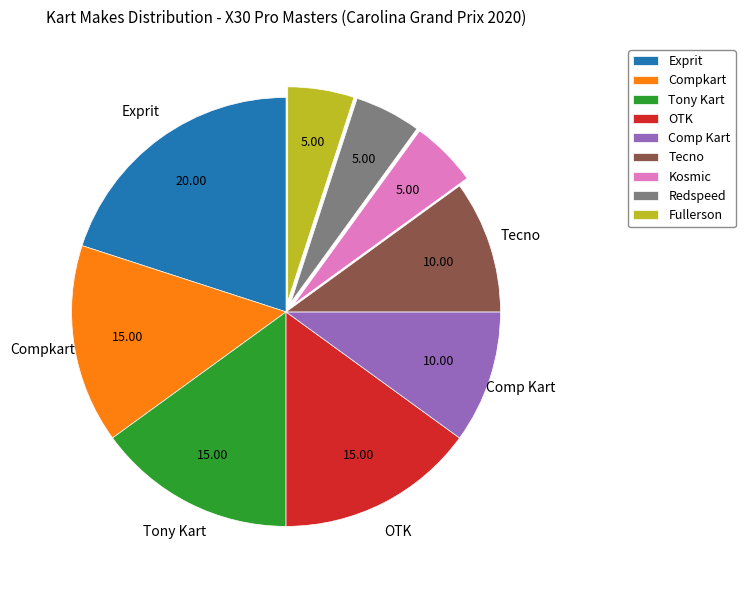

What is the largest slice in the pie chart?

Exprit